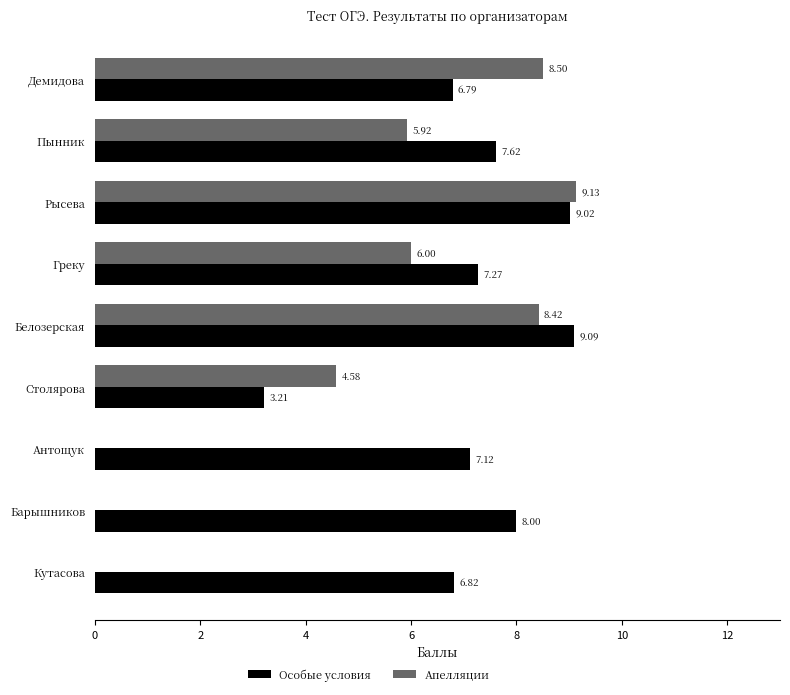

Which series changed the most between Пынник and Греку?

Особые условия